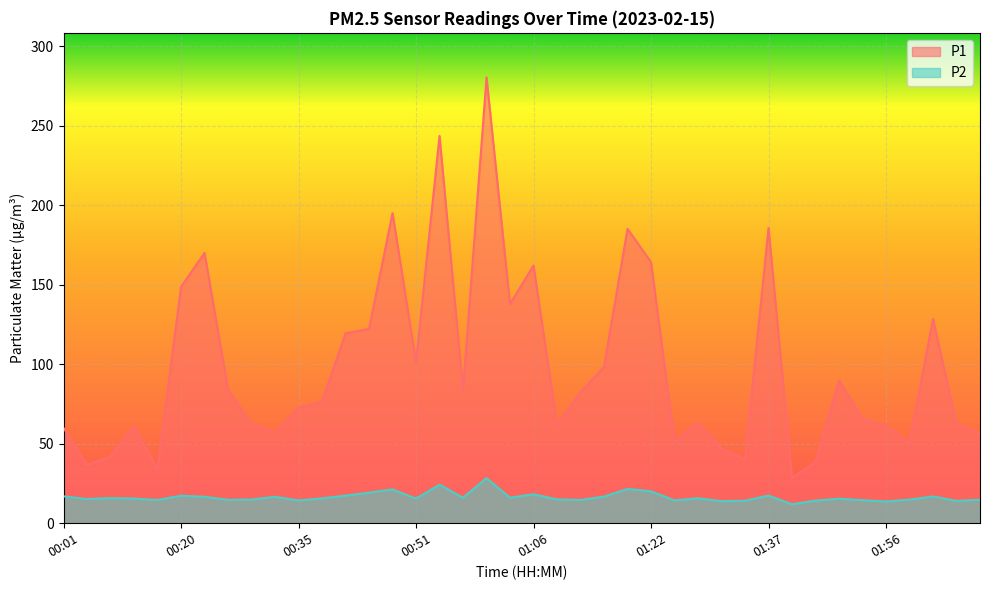

In P2, how many points are lower than both neighbors (excluding endpoints)?

13